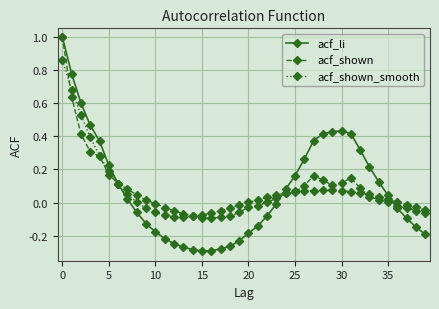

What is the greatest value displayed?

1.0